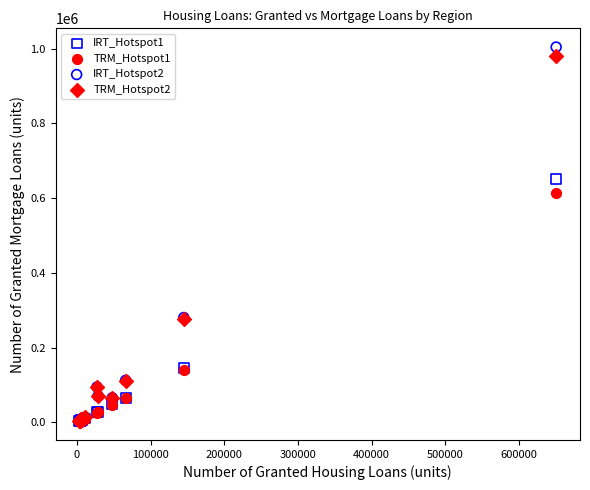

Across all series, what Y value is closest to 503685?

614401